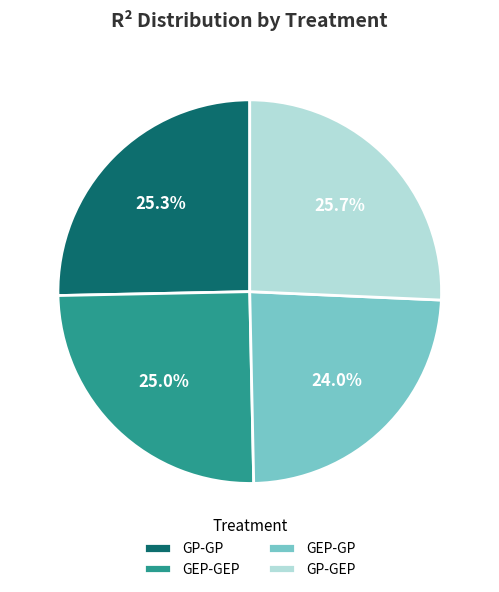

How many segments does this pie chart have?

4